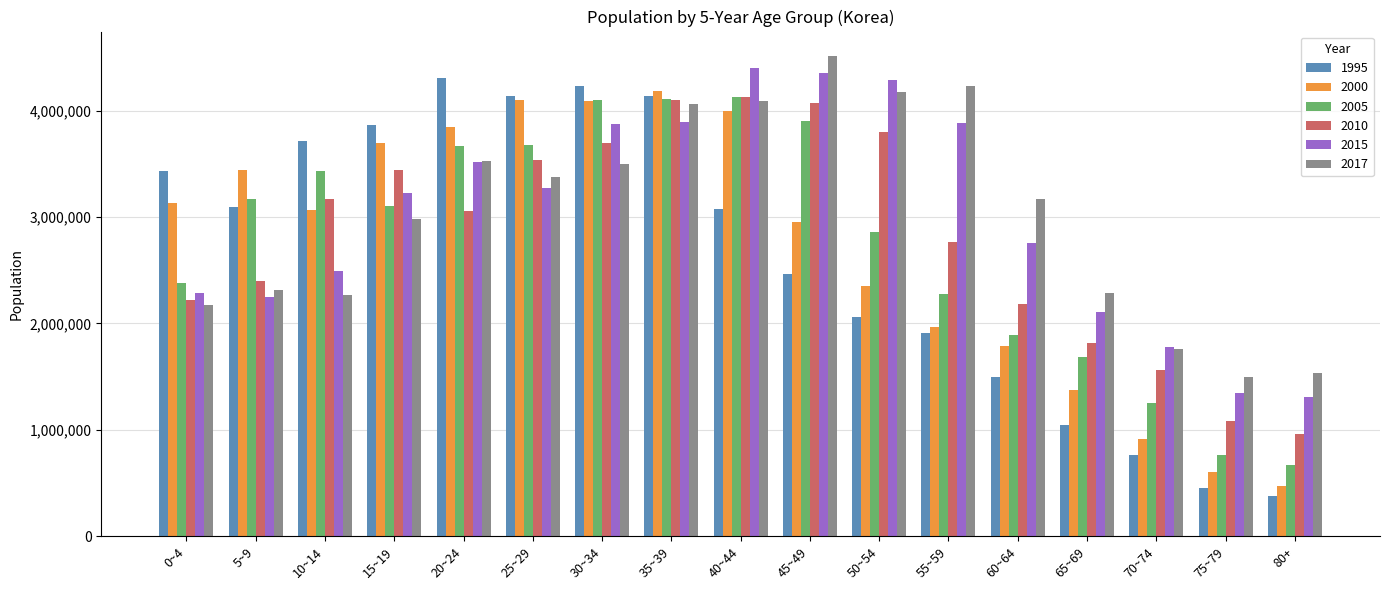

What is the value of the 1995 bar at the 1st from the left?

3427409